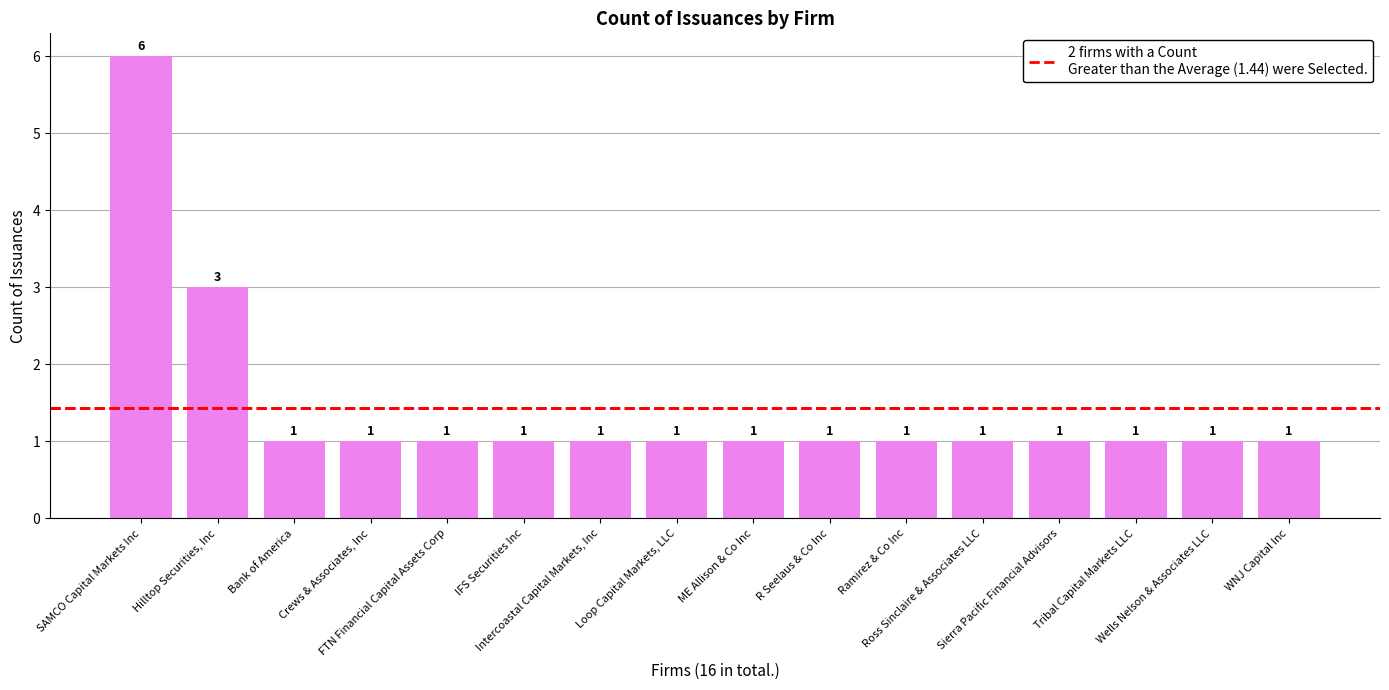

How many data points does each series have?

16